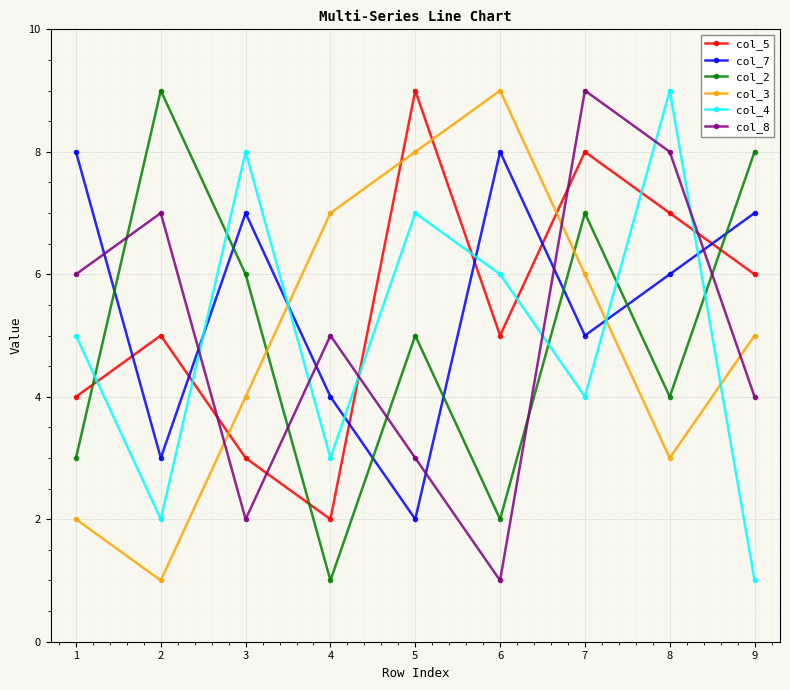

Count the col_8 values in the range 3 to 7.

5